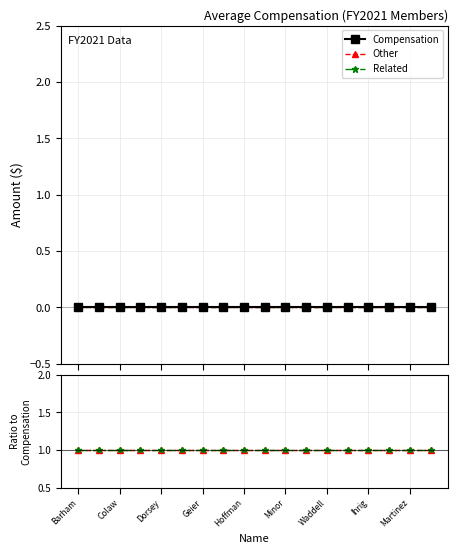

Does the chart have visible grid lines?

Yes